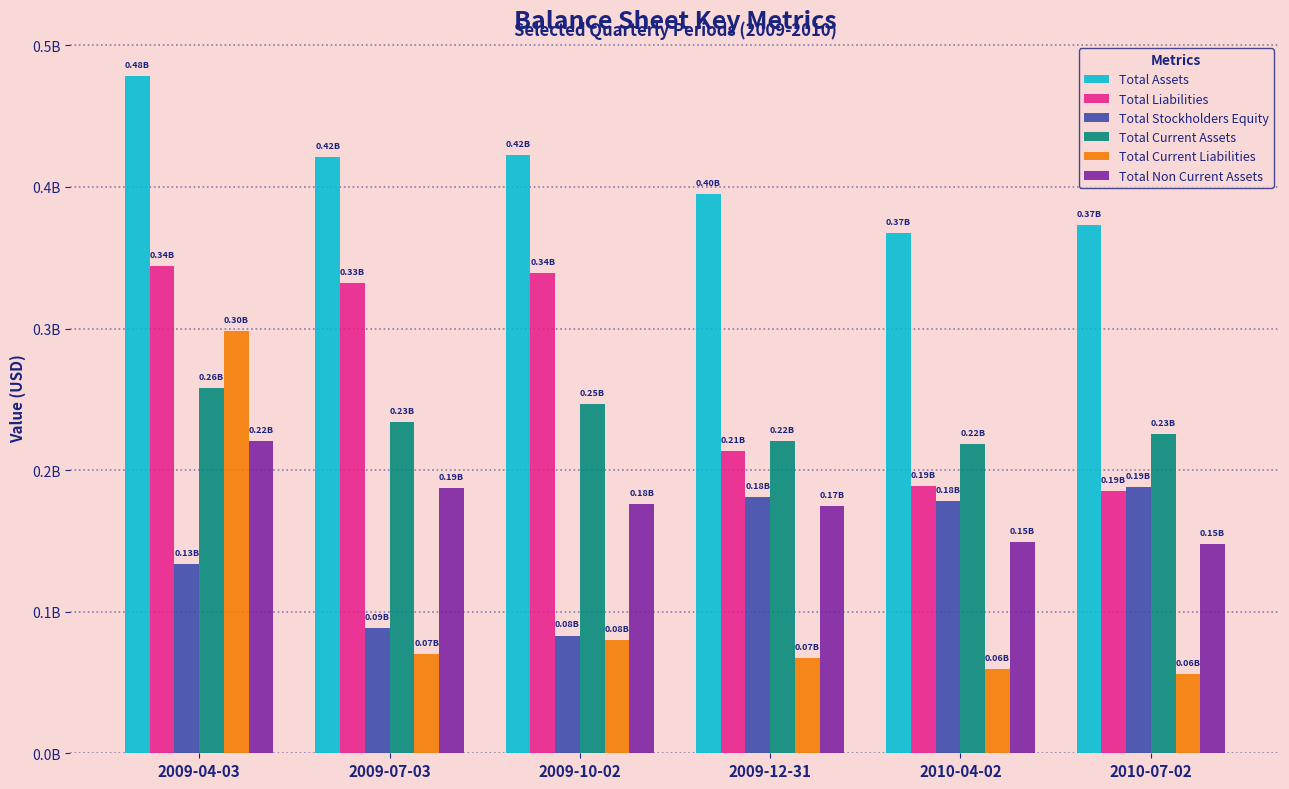

What are all the series names shown in the legend?

Total Assets, Total Liabilities, Total Stockholders Equity, Total Current Assets, Total Current Liabilities, Total Non Current Assets